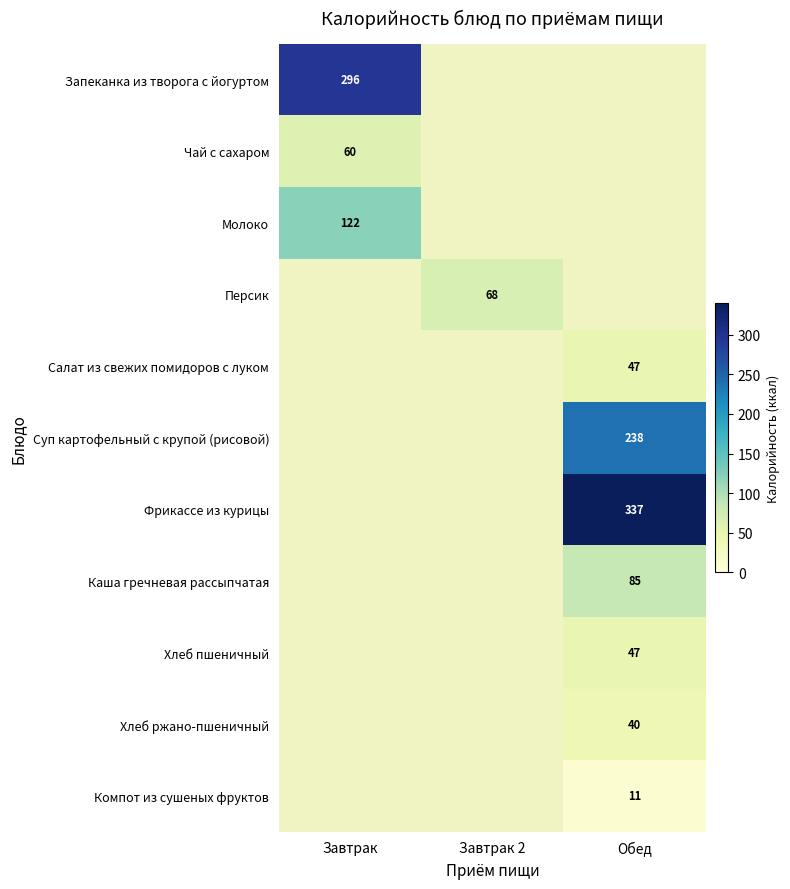

Is it true that Компот из сушеных фруктов equals 17 at Обед?

False